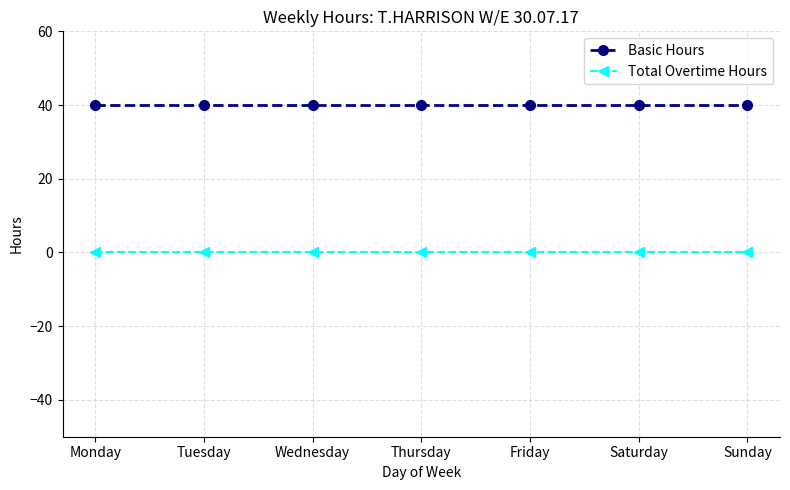

How many data points does each series have?

7